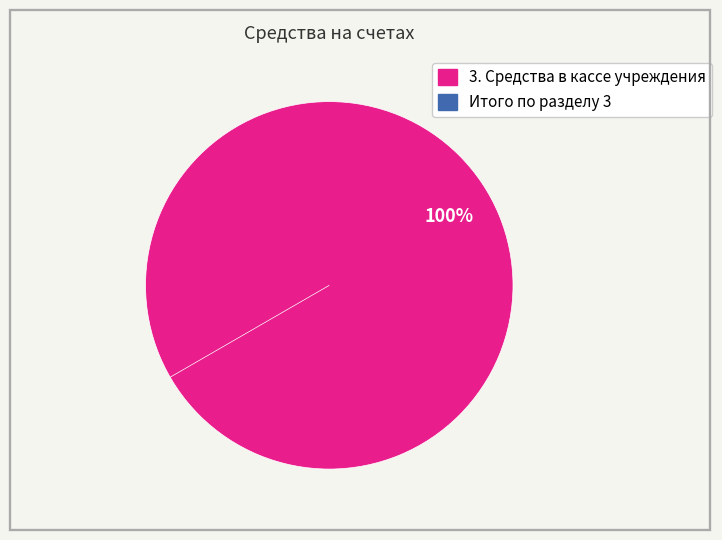

Rank the categories by value from lowest to highest.

Итого по разделу 3, 3. Средства в кассе учреждения